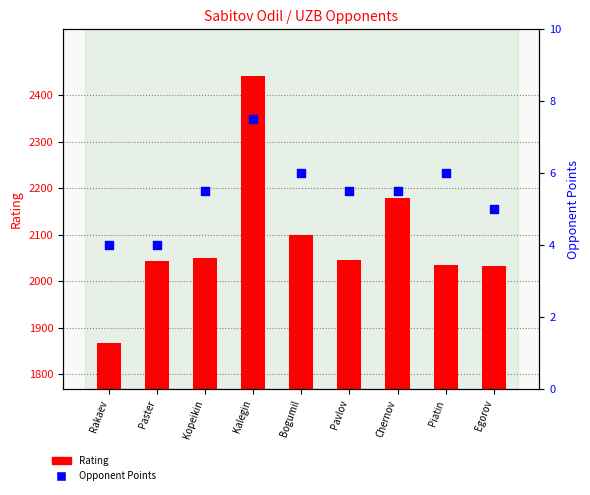

What are all the series names shown in the legend?

Rating, Opponent Points